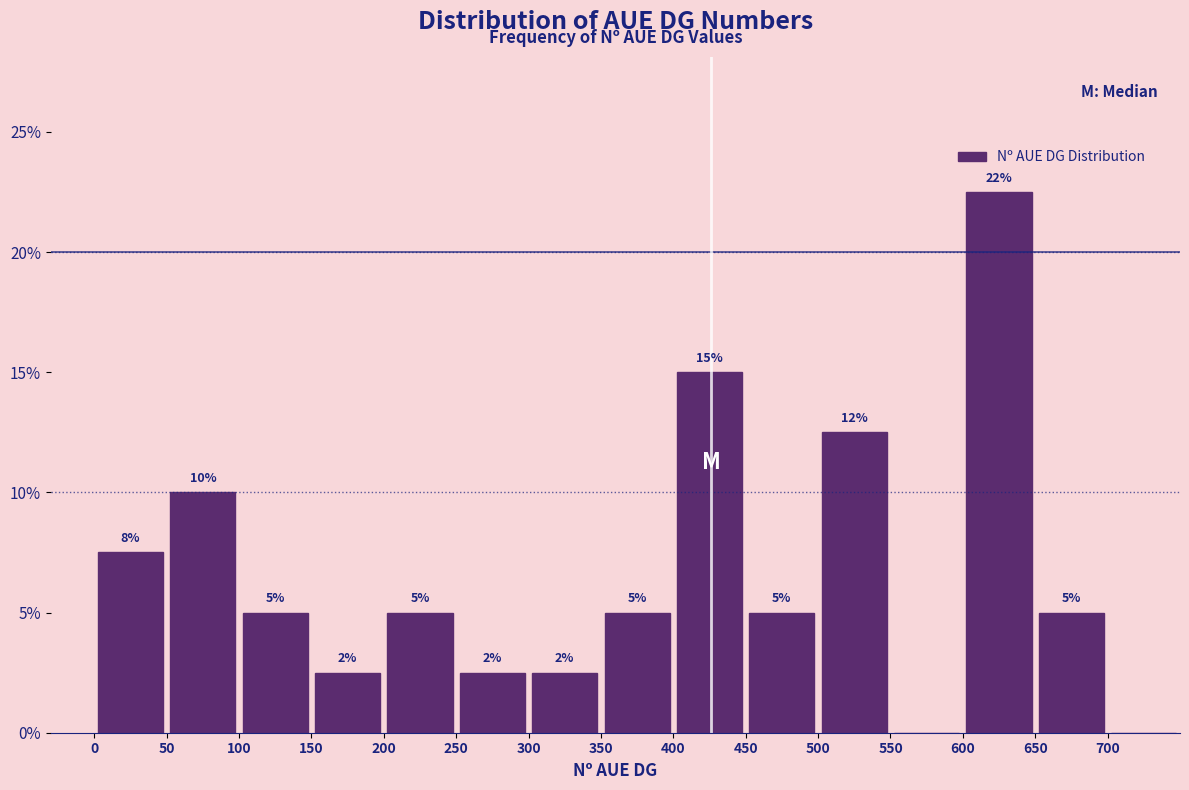

Over which range of the x-axis is the bar tallest?

600 to 650